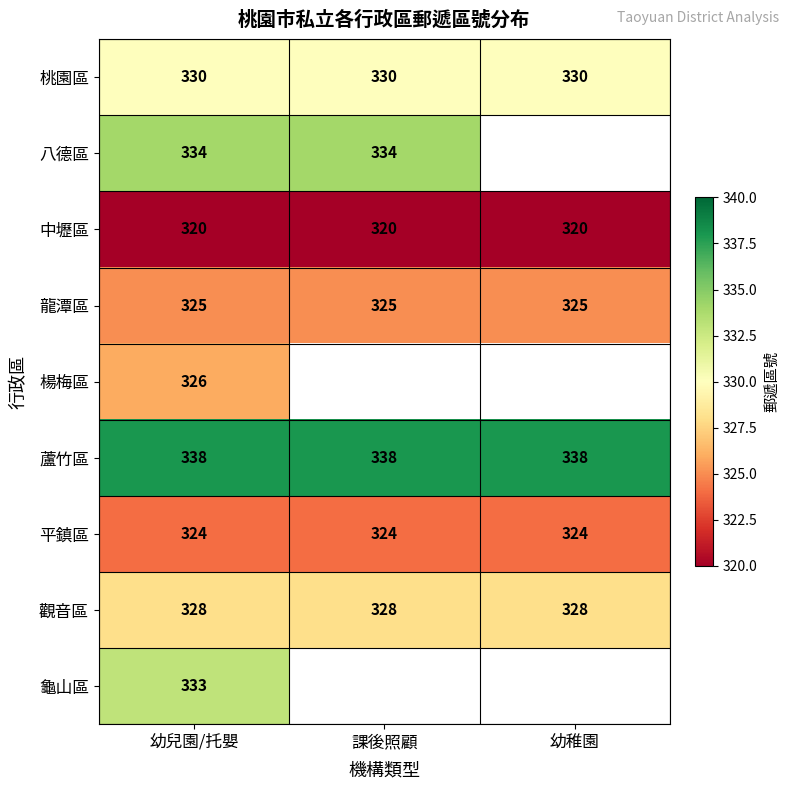

What is the sum of all 平鎮區 values?

972